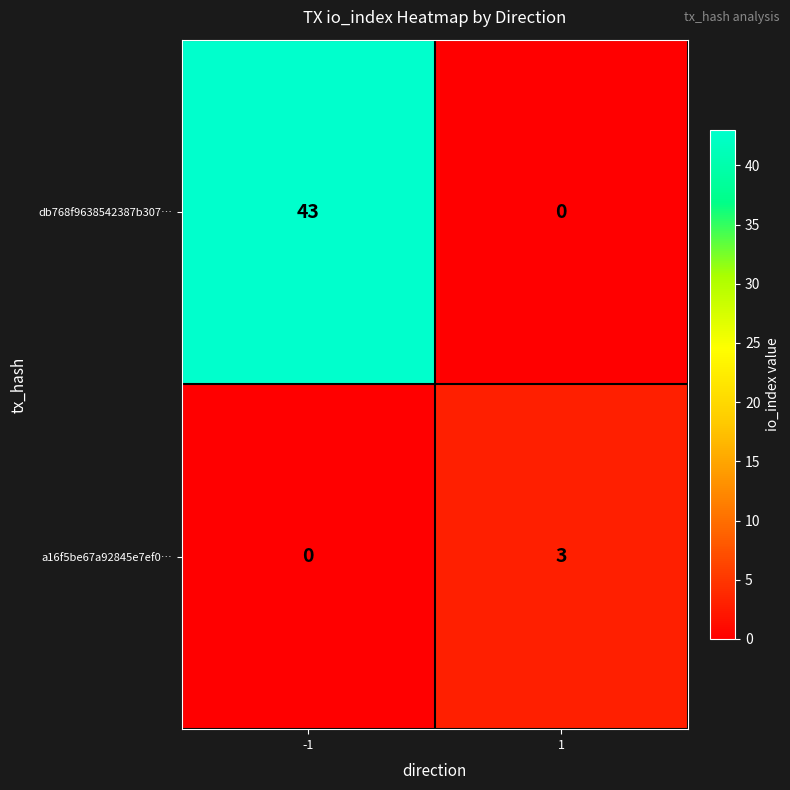

True or false: db768f9638542387b307… has a value of 0 at 1.

True